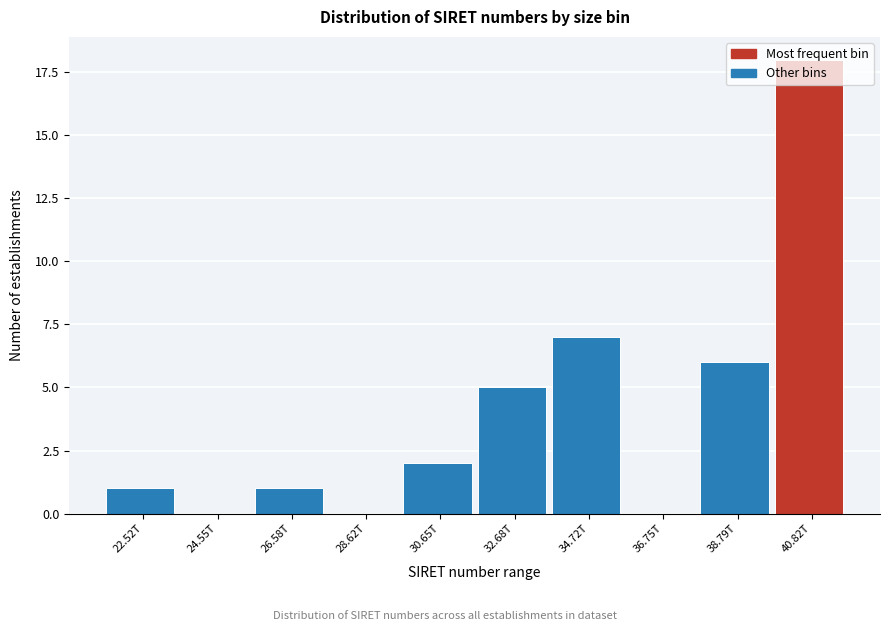

The chart shows a value of -9 at 36.75T. True or false?

False